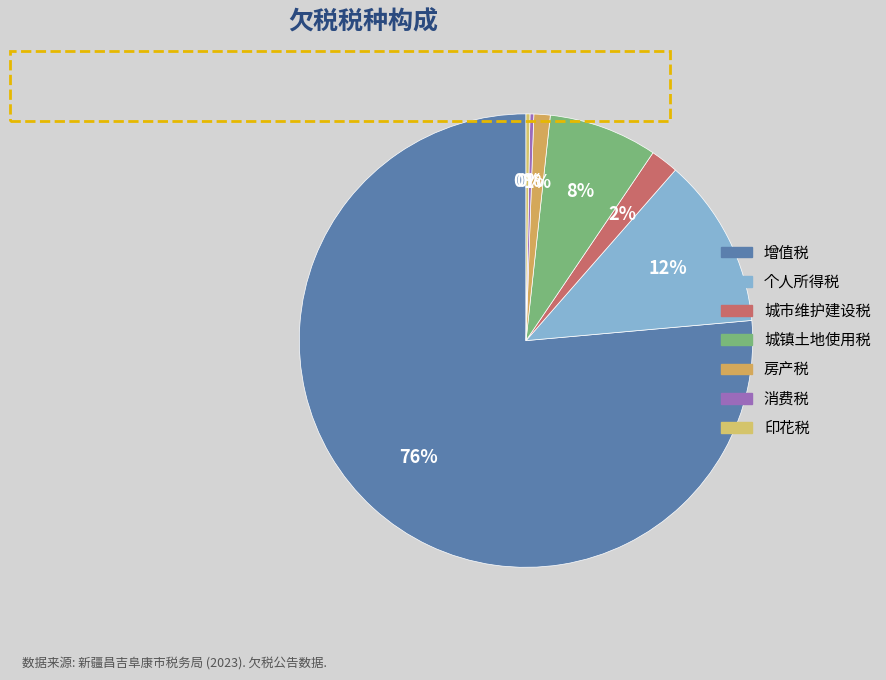

Do 增值税 and 消费税 together represent more than half of the pie?

Yes